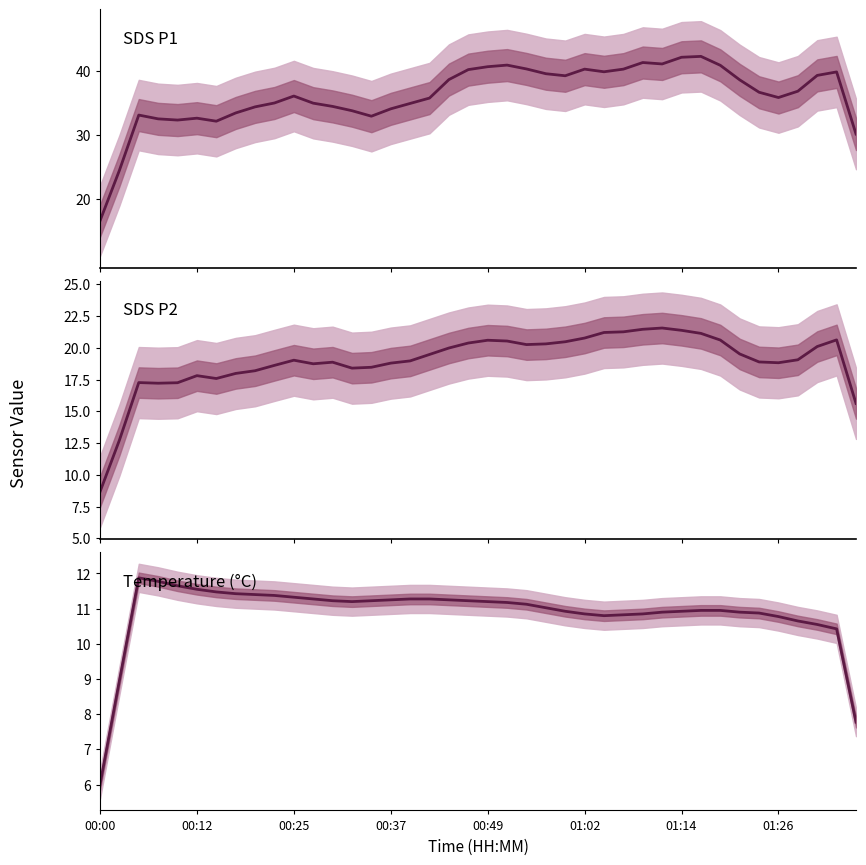

In SDS_P2, how many points are higher than both neighbors (excluding endpoints)?

7